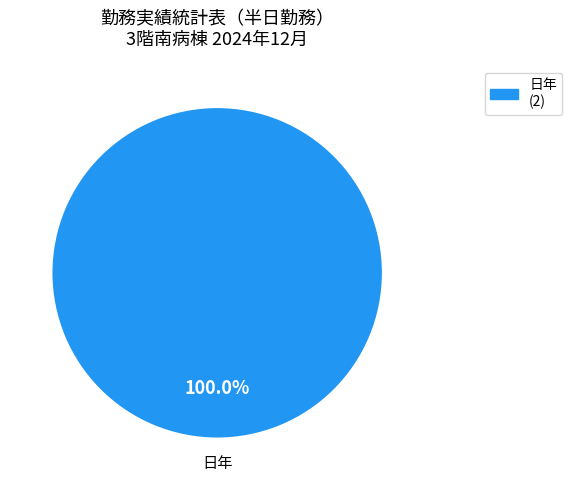

Rank the categories by value from highest to lowest.

日年